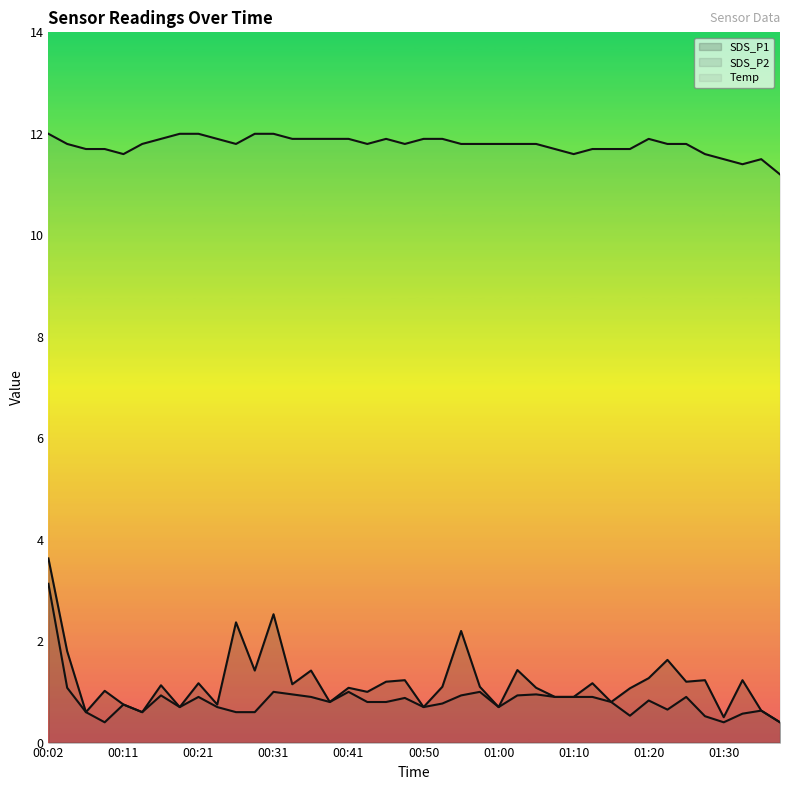

How many lines are shown in the chart?

3